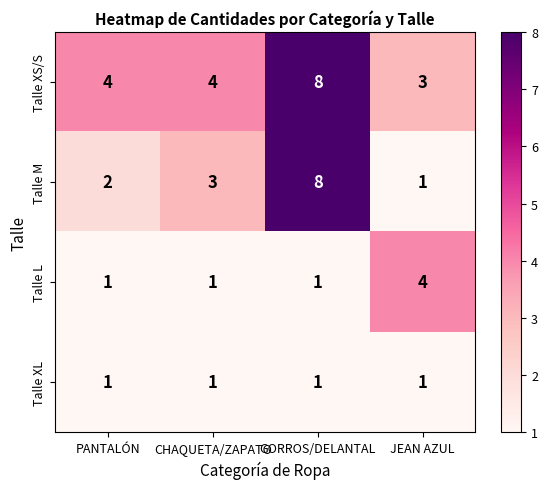

Reading left to right, list all the values displayed in this chart.

Talle XS/S: 4	4	8	3
Talle M: 2	3	8	1
Talle L: 1	1	1	4
Talle XL: 1	1	1	1